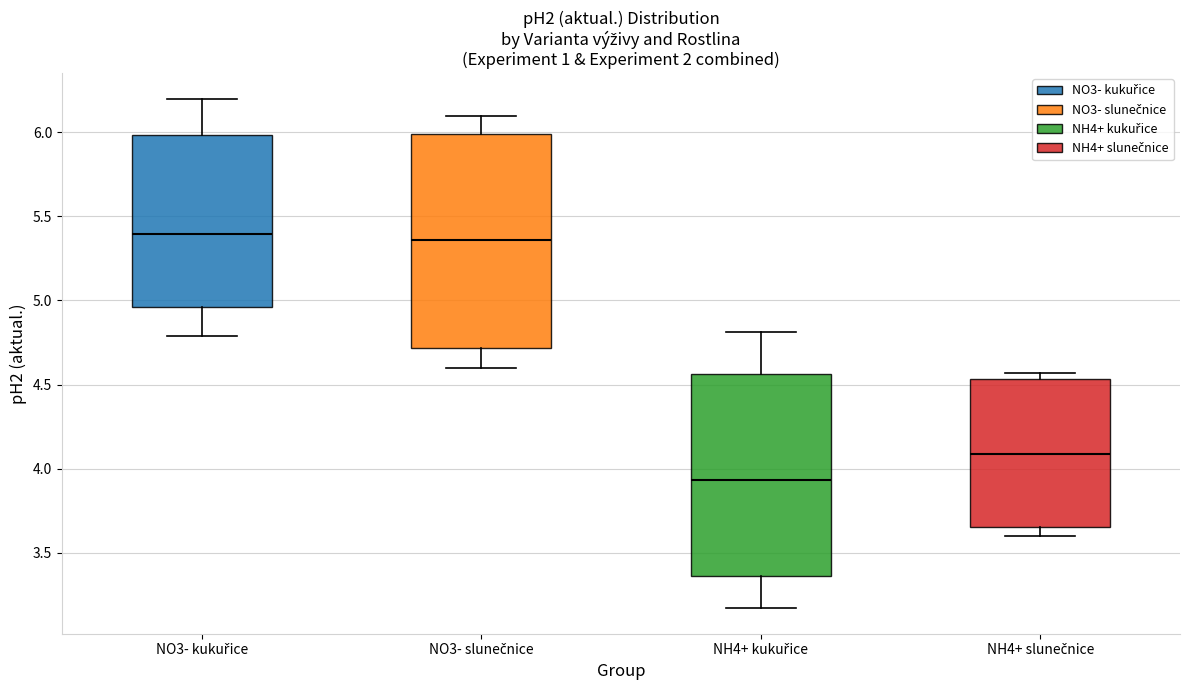

Where is the lower edge of the box for NO3- slunečnice on the y-axis? The values are not printed on the chart, so give them approximately, as read against the axis.

4.70